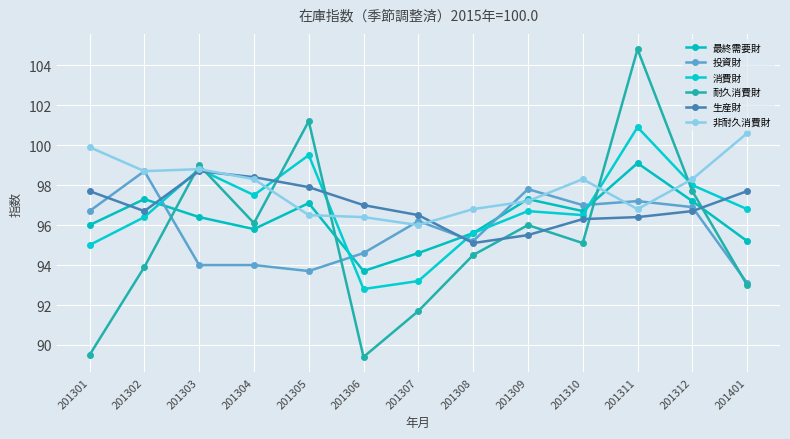

How many data points in 消費財 are less than 96?

4